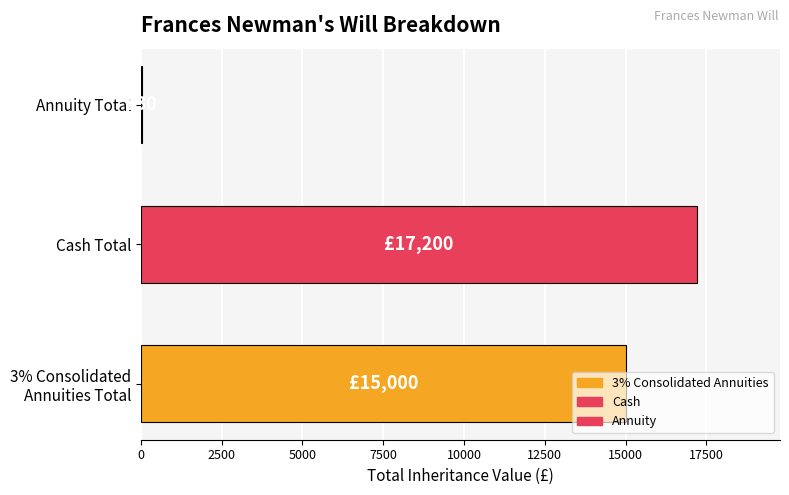

True or false: the data shows 28612 at Cash Total.

False